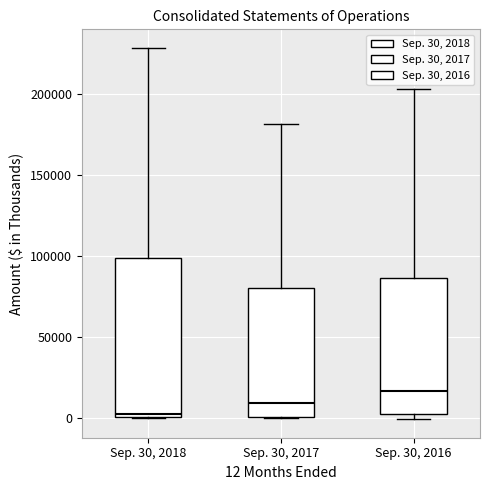

Which box has the lowest median line?

Sep. 30, 2018